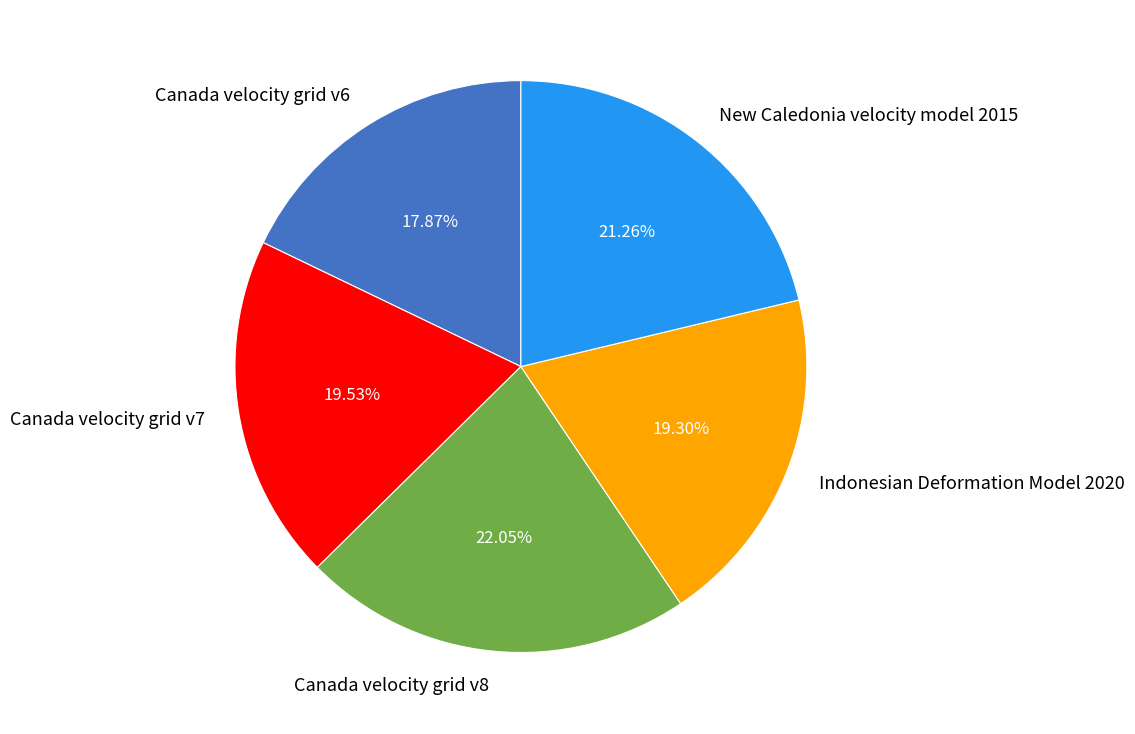

How many segments does this pie chart have?

5